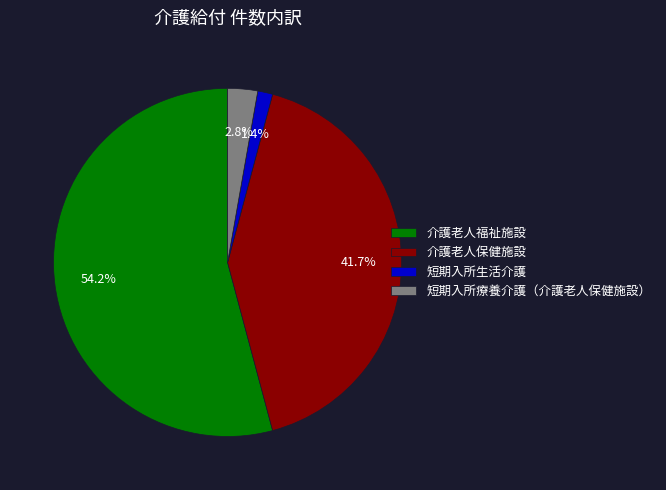

Between 短期入所療養介護（介護老人保健施設） and 介護老人保健施設, which is larger?

介護老人保健施設